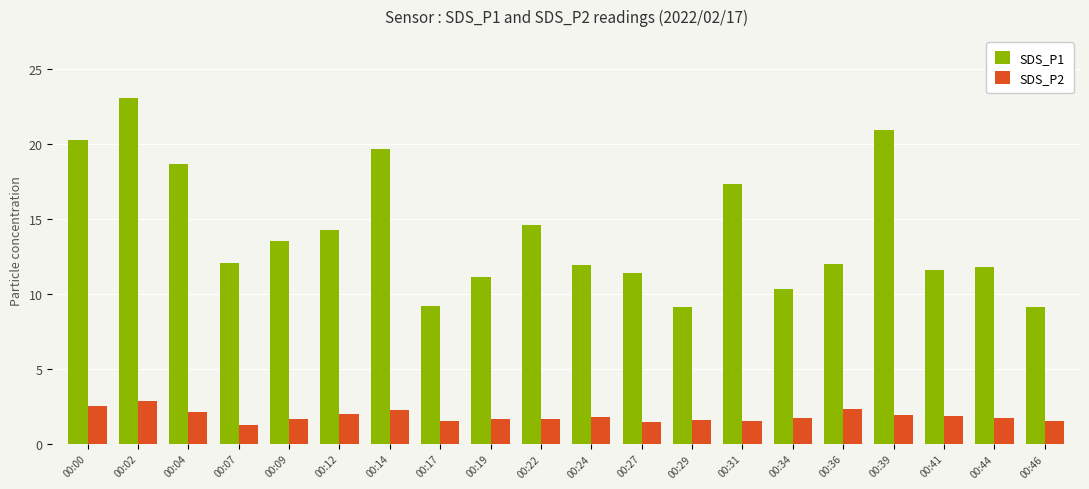

The SDS_P1 series shows 17.9 at 00:24. True or false?

False